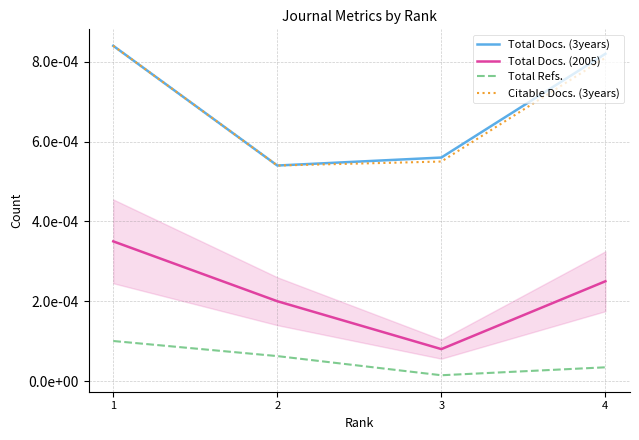

Which label corresponds to the smallest value in the chart?

3